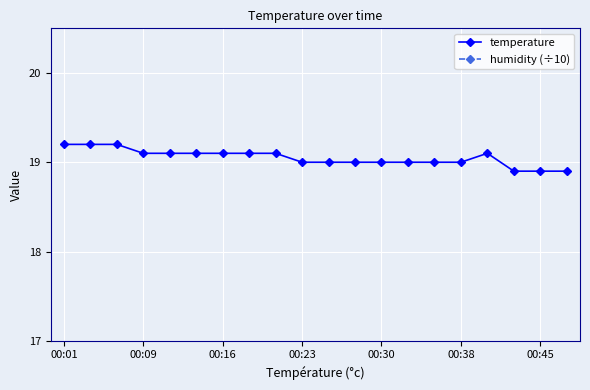

How many temperature values are between 19 and 20?

17